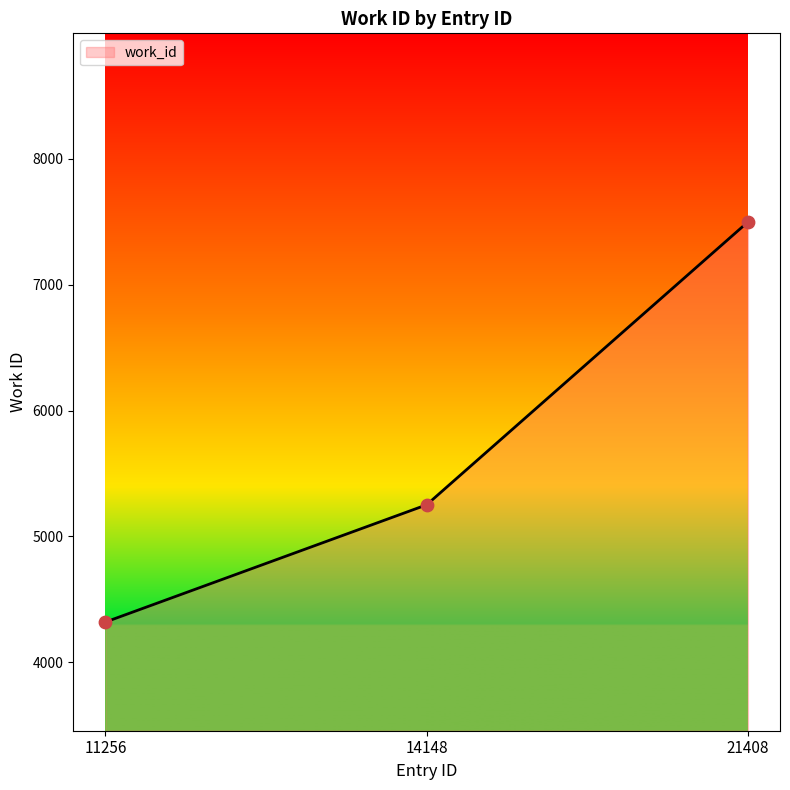

Which has a higher value, 11256 or 21408?

21408